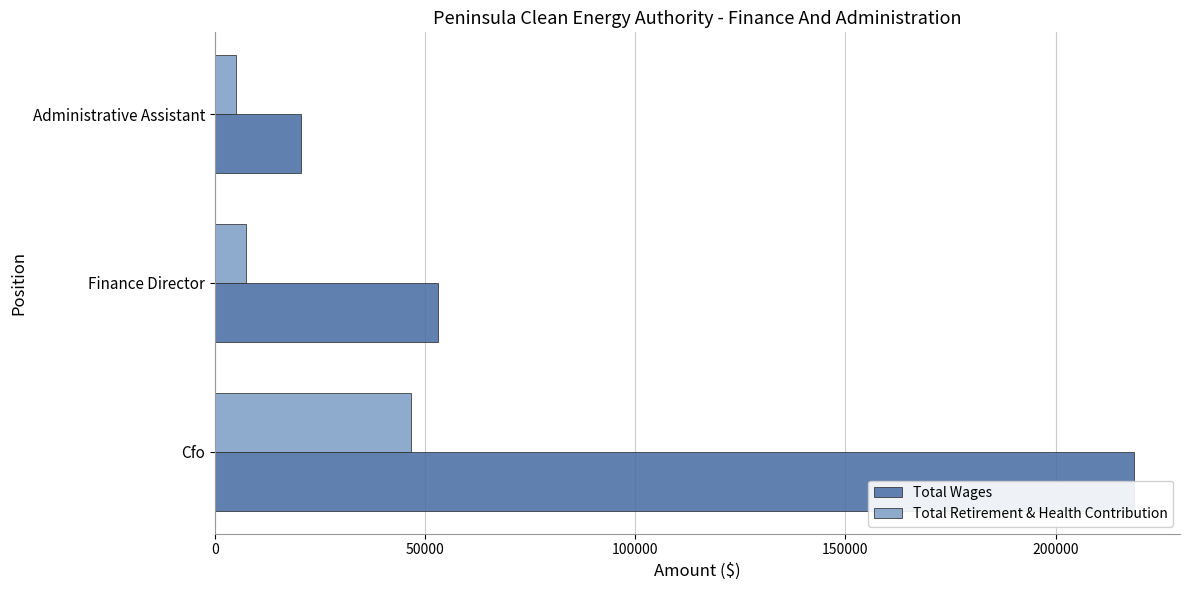

What is the sum of the Total Wages values at 50000 and 0?

271702